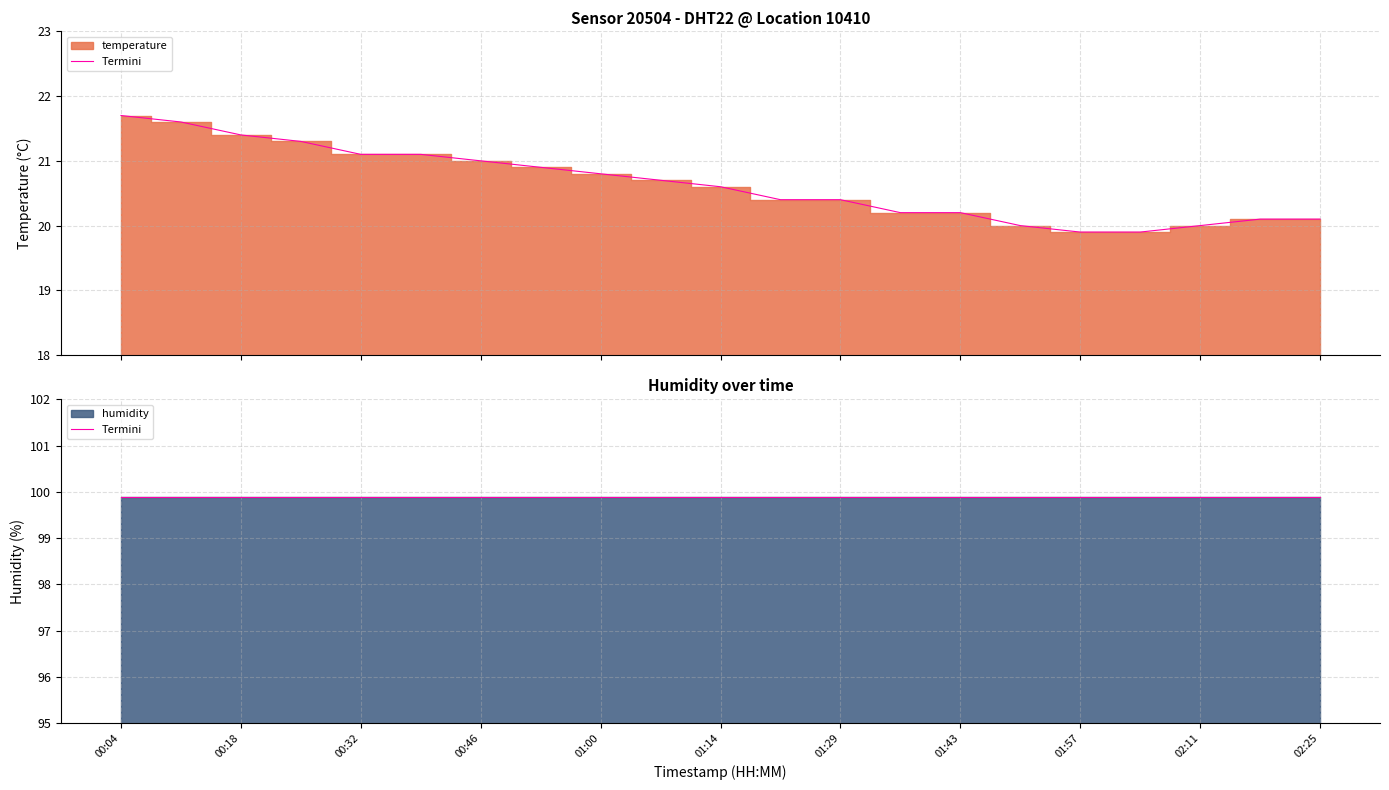

List the labels in order of value, smallest first.

01:57, 02:04, 01:50, 02:11, 02:18, 02:25, 01:36, 01:43, 01:22, 01:29, 01:14, 01:07, 01:00, 00:53, 00:46, 00:32, 00:39, 00:25, 00:18, 00:11, 00:04